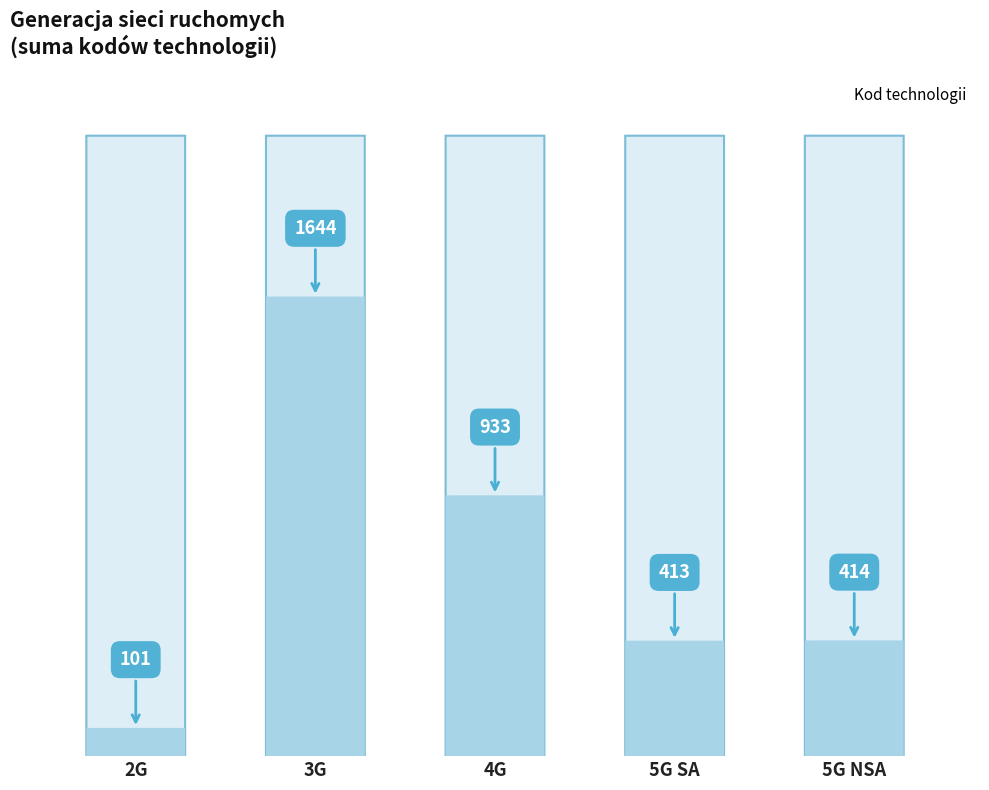

At which label does the data first exceed 414?

3G